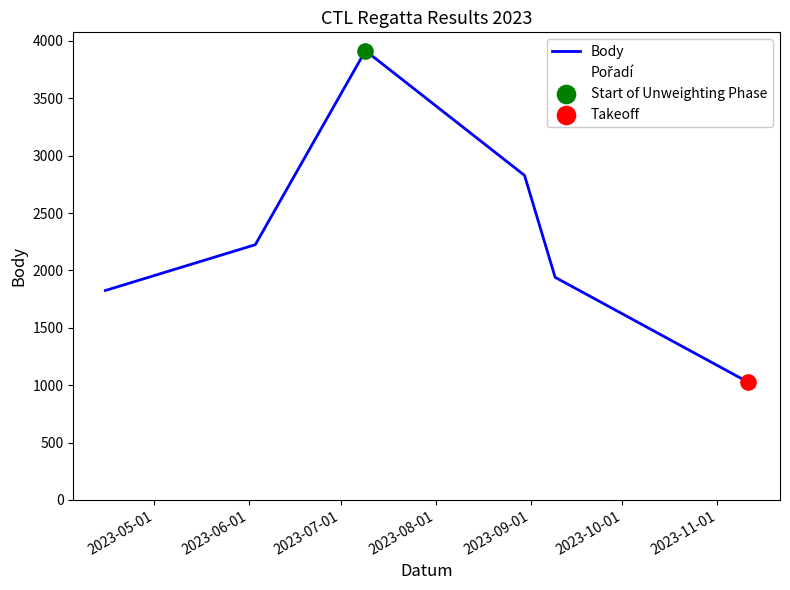

Which series has the largest total across all categories?

Body